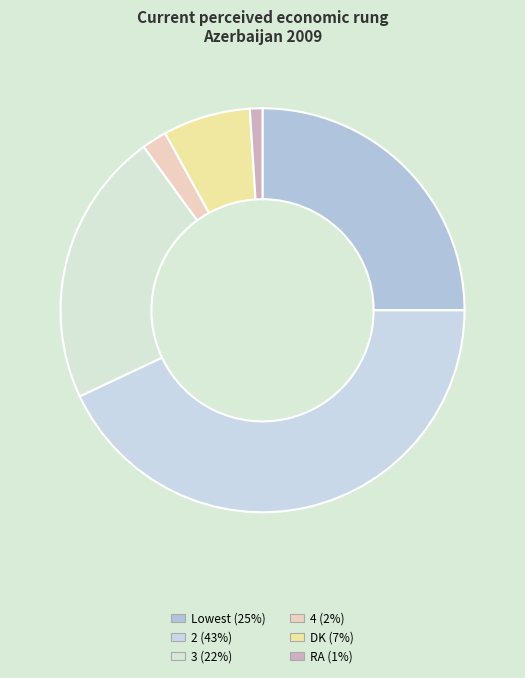

How many segments does this pie chart have?

6